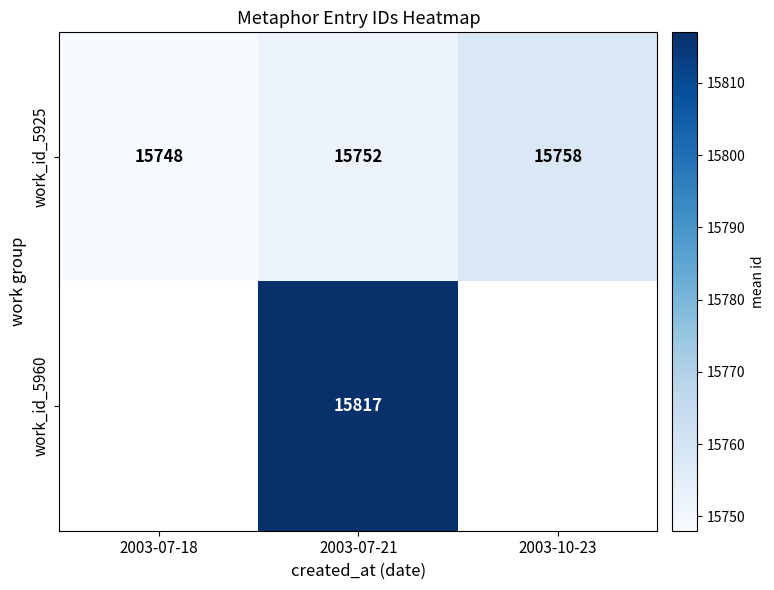

The work_id_5960 series shows 21843.3 at 2003-07-21. True or false?

False